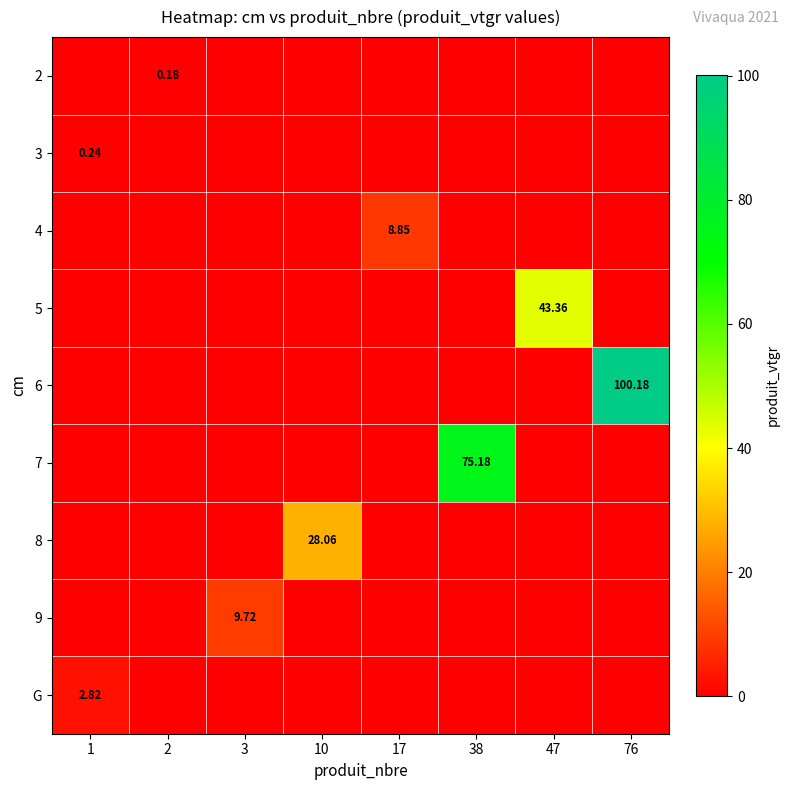

Which series has the largest range (max minus min)?

6